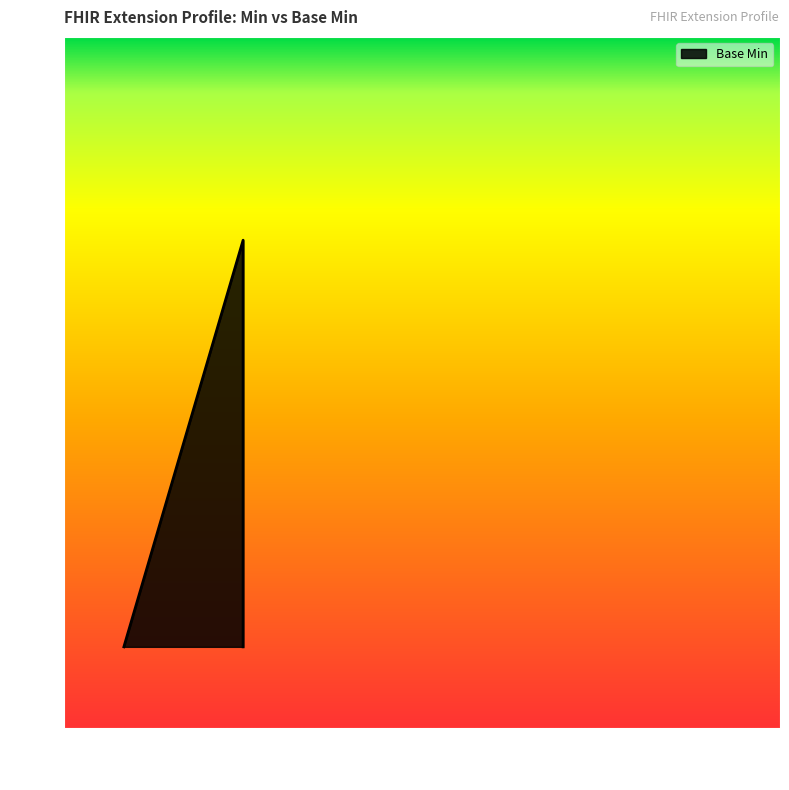

At which category does the data reach its first local peak?

Ext.id